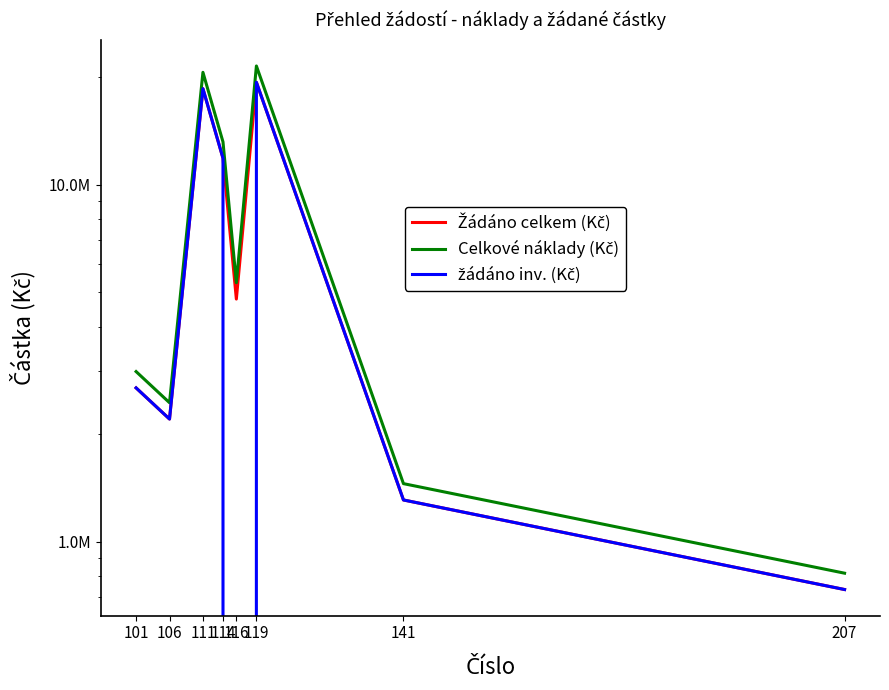

What is the difference between the second highest and second lowest values in the žádáno inv. (Kč) series?

17848186